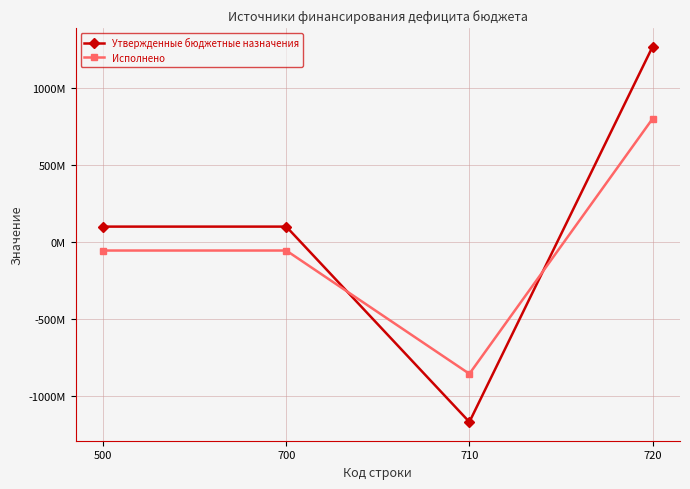

At which label does Исполнено first exceed -54808426?

720